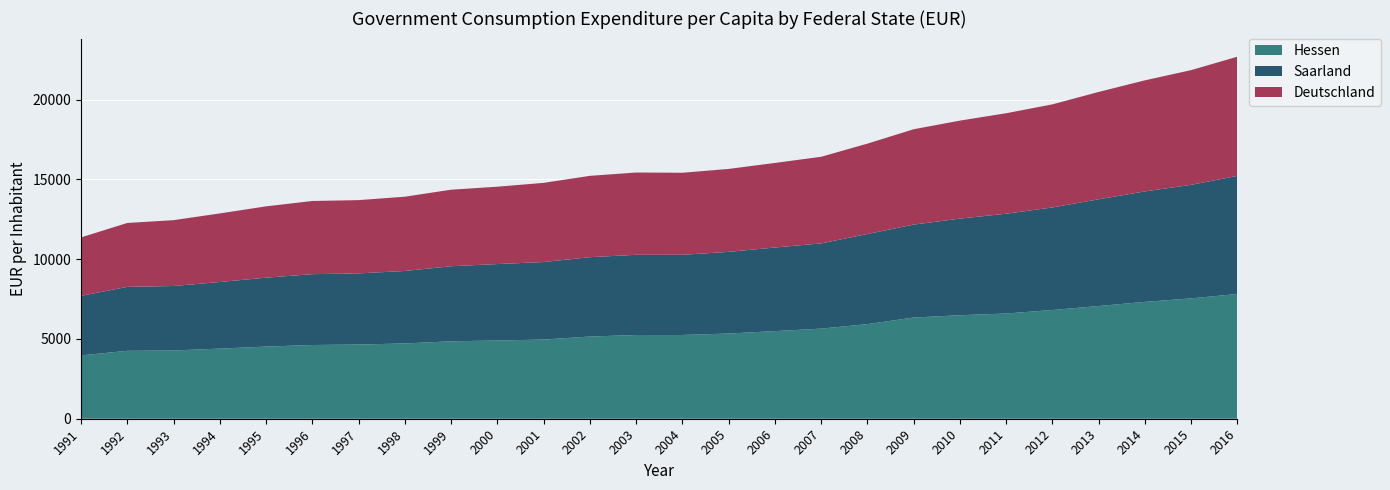

Reading left to right, extract all data points from this chart.

Hessen: 1991=3971	1992=4258	1993=4280	1994=4397	1995=4524	1996=4622	1997=4652	1998=4721	1999=4856	2000=4904	2001=4963	2002=5154	2003=5249	2004=5251	2005=5342	2006=5494	2007=5649	2008=5931	2009=6345	2010=6489	2011=6598	2012=6816	2013=7067	2014=7326	2015=7546	2016=7823
Saarland: 1991=3734	1992=4009	1993=4042	1994=4175	1995=4320	1996=4442	1997=4460	1998=4543	1999=4705	2000=4794	2001=4861	2002=4975	2003=5028	2004=5028	2005=5119	2006=5241	2007=5345	2008=5650	2009=5826	2010=6057	2011=6257	2012=6432	2013=6691	2014=6927	2015=7120	2016=7403
Deutschland: 1991=3664	1992=4007	1993=4128	1994=4300	1995=4471	1996=4588	1997=4594	1998=4657	1999=4798	2000=4850	2001=4964	2002=5099	2003=5160	2004=5143	2005=5201	2006=5302	2007=5429	2008=5666	2009=5979	2010=6145	2011=6299	2012=6462	2013=6731	2014=6964	2015=7191	2016=7474